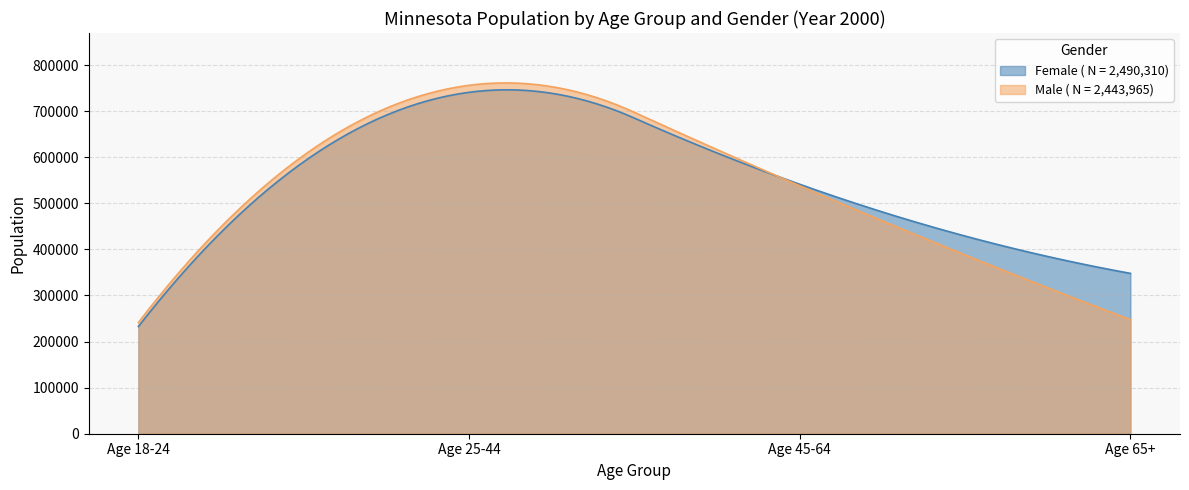

Which series has the widest spread of values?

Male ( N = 2,443,965)